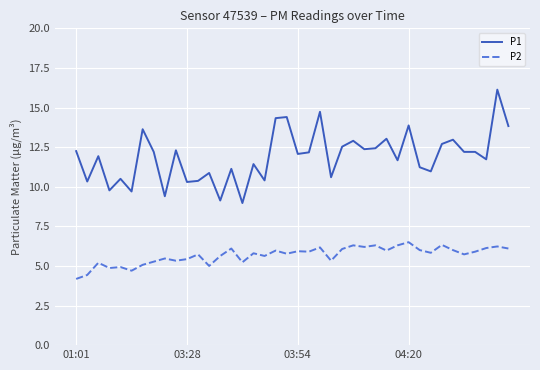

Which series has the largest total across all categories?

P1